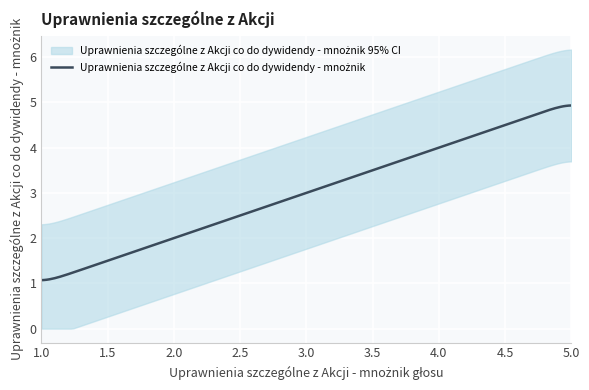

What is the average value?

3